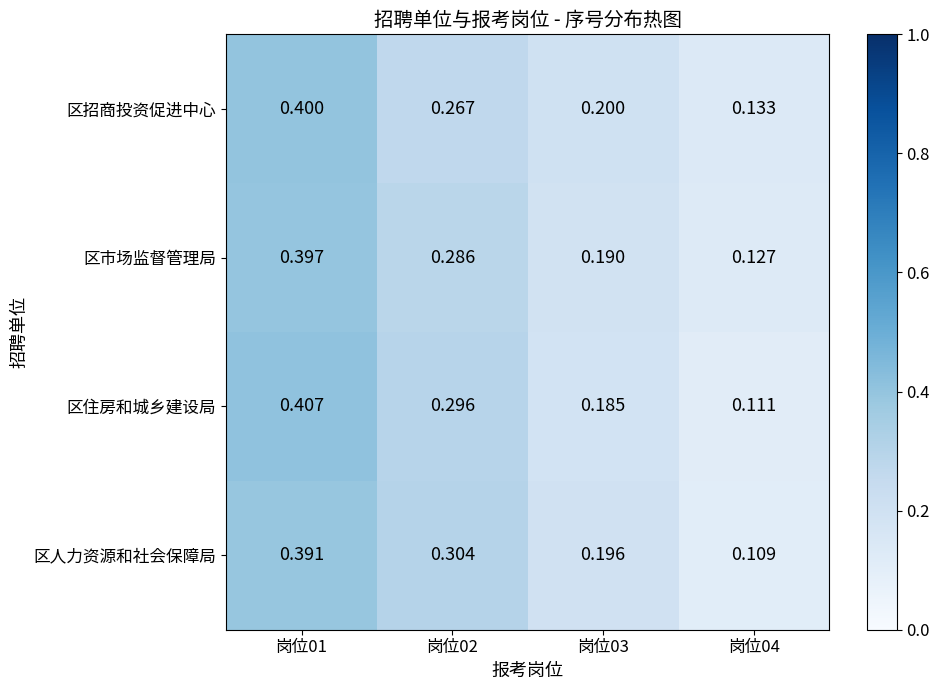

What is the greatest value displayed?

0.4